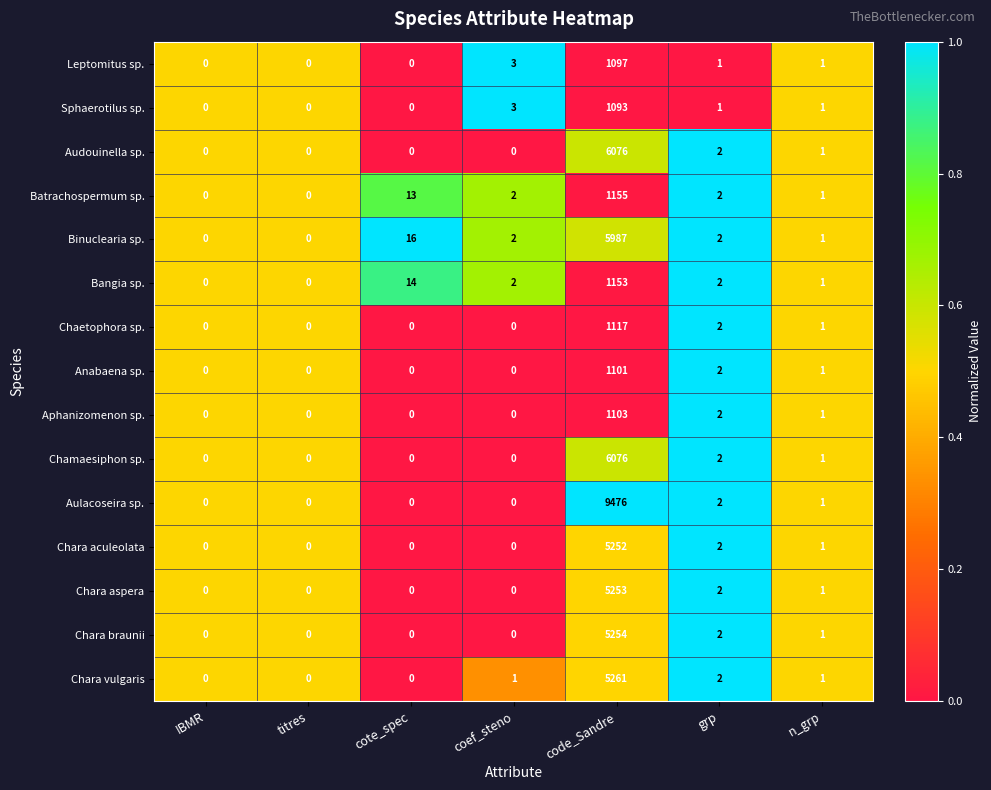

What is the difference between the highest and lowest values at code_Sandre?

8383